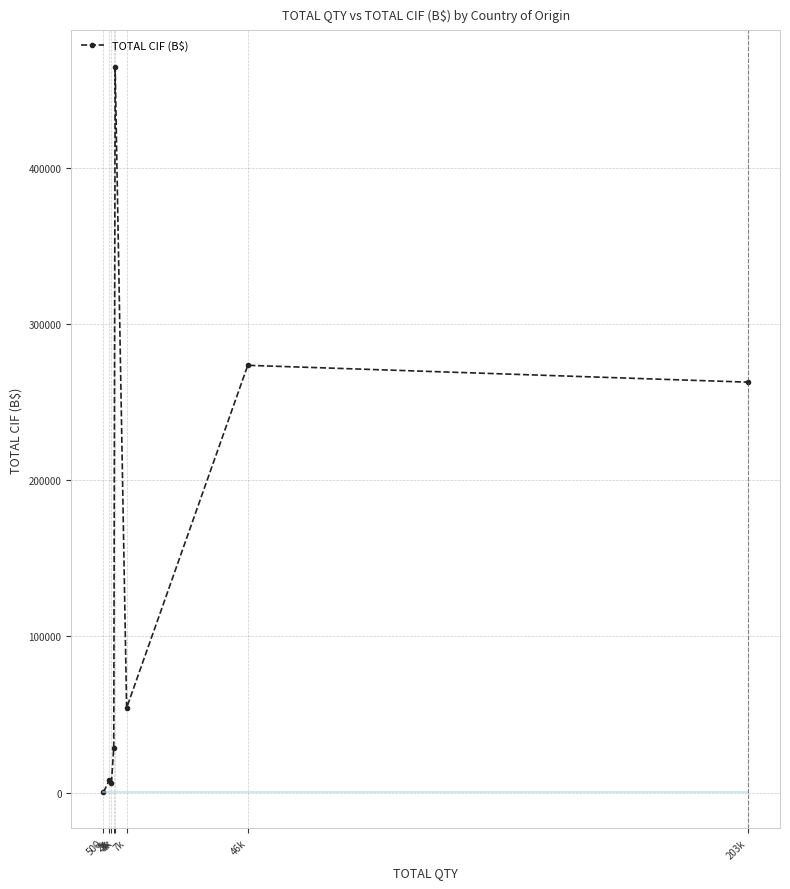

The chart shows a value of 54220.3 at 7k. True or false?

True